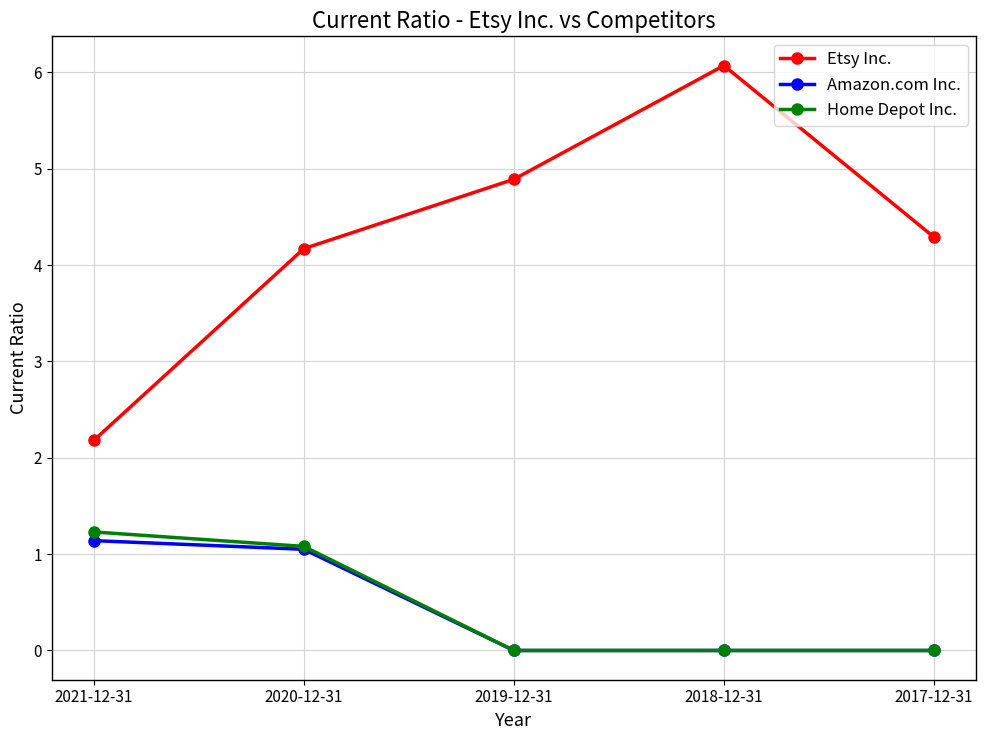

Is it true that Etsy Inc. equals 1.7 at 2019-12-31?

False